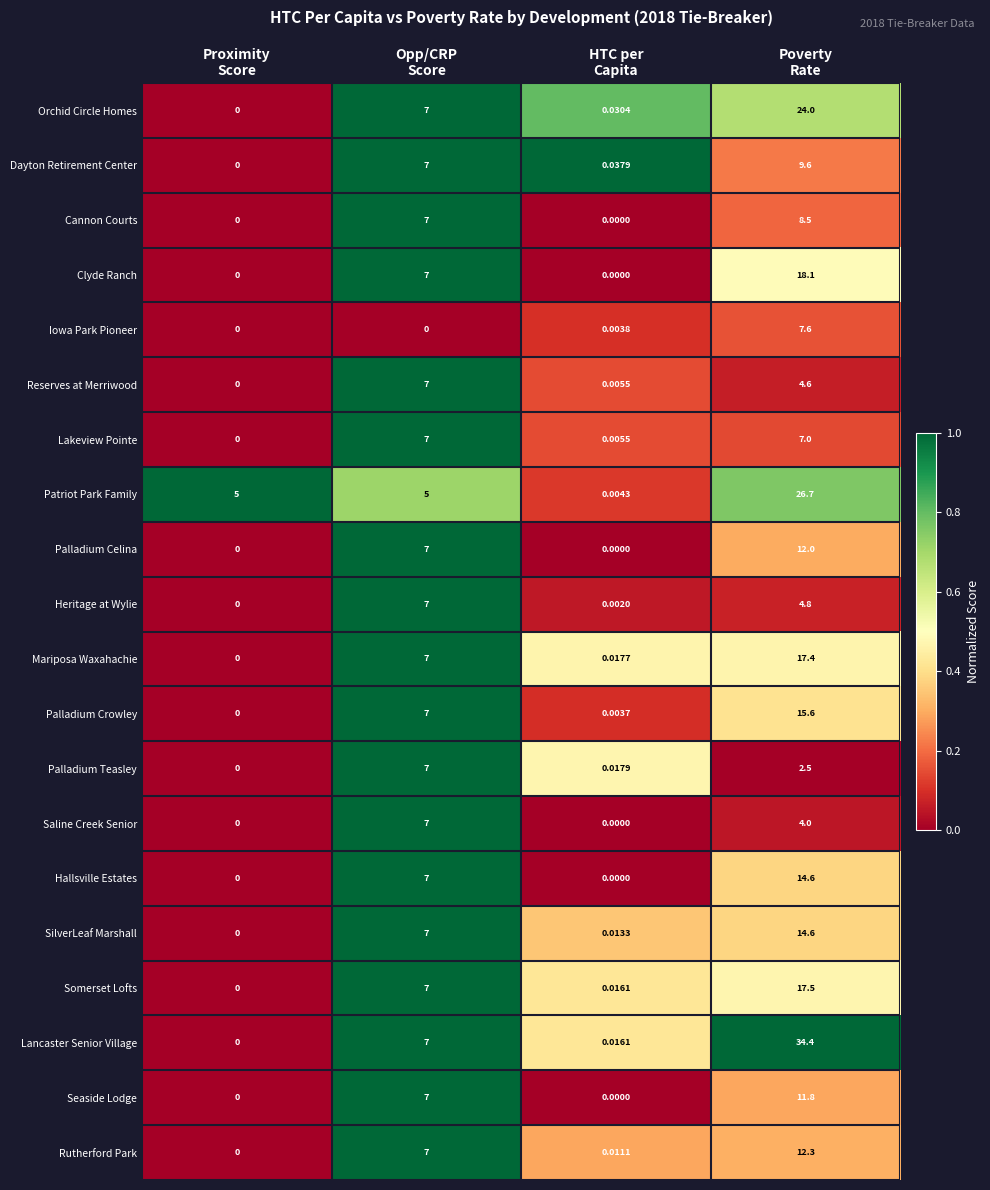

Which series has the largest range (max minus min)?

Lancaster Senior Village